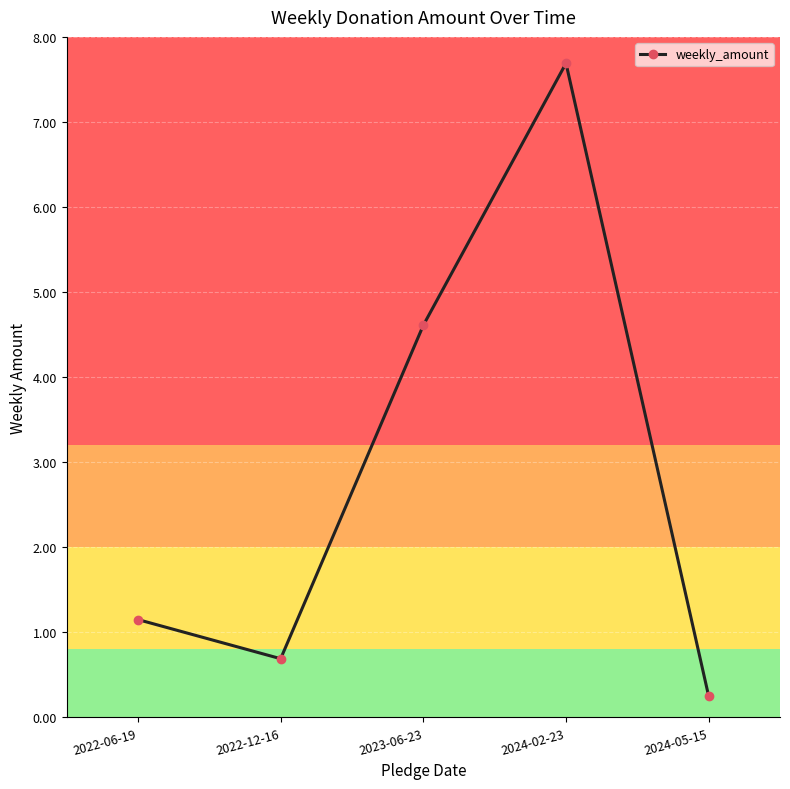

What is the sum of all values?

14.4